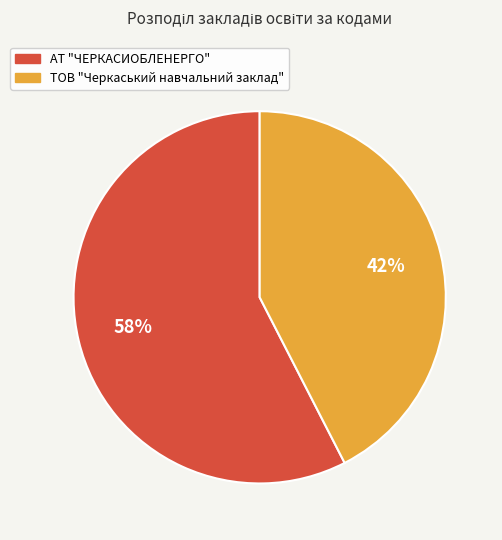

To the nearest percent, what is the combined percentage of ТОВ "Черкаський навчальний заклад" and АТ "ЧЕРКАСИОБЛЕНЕРГО"?

100%